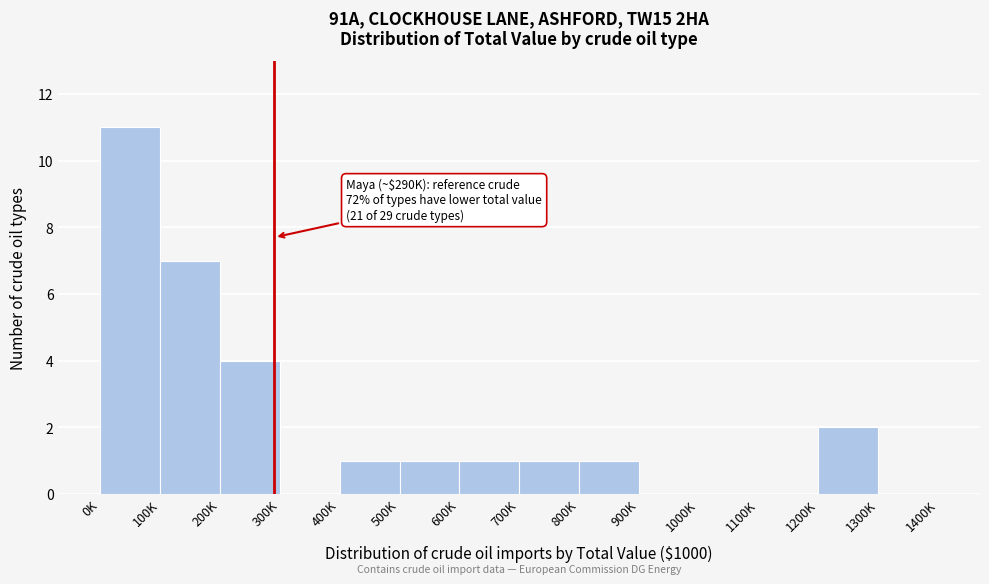

Reading left to right, list all the values displayed in this chart.

0K=11	100K=7	200K=4	300K=0	400K=1	500K=1	600K=1	700K=1	800K=1	900K=0	1000K=0	1100K=0	1200K=2	1300K=0